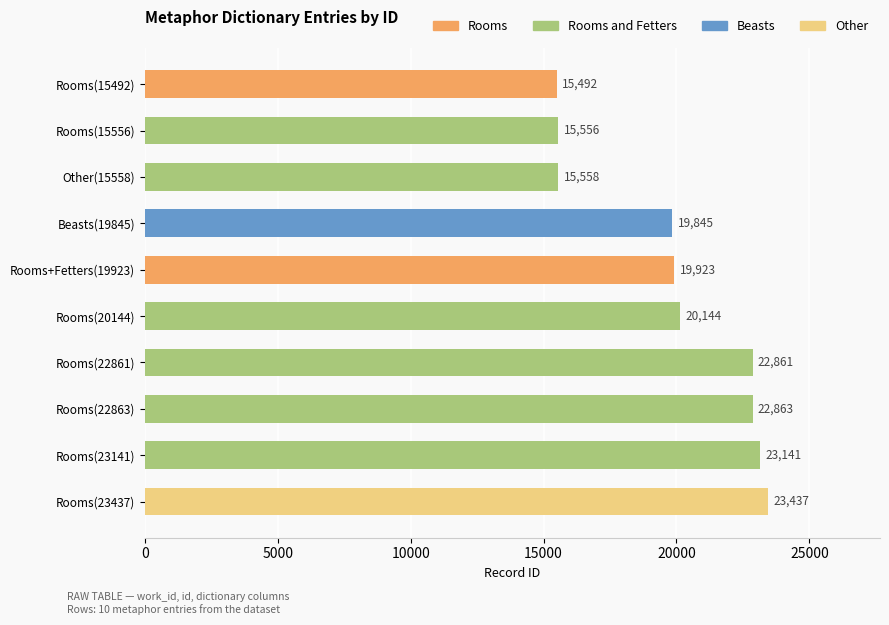

How many bars are there in total?

10